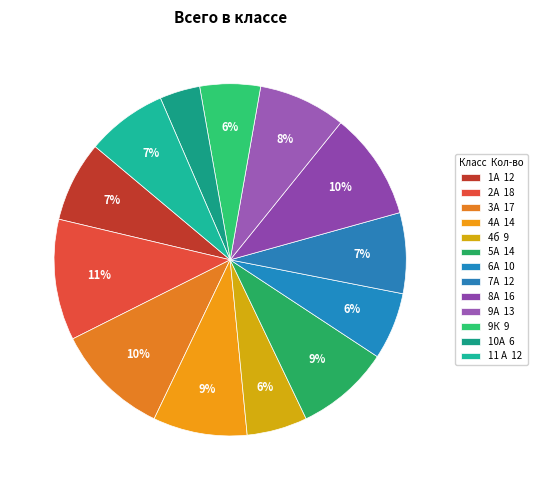

What percentage do 6А and 4А together represent?

14.8%